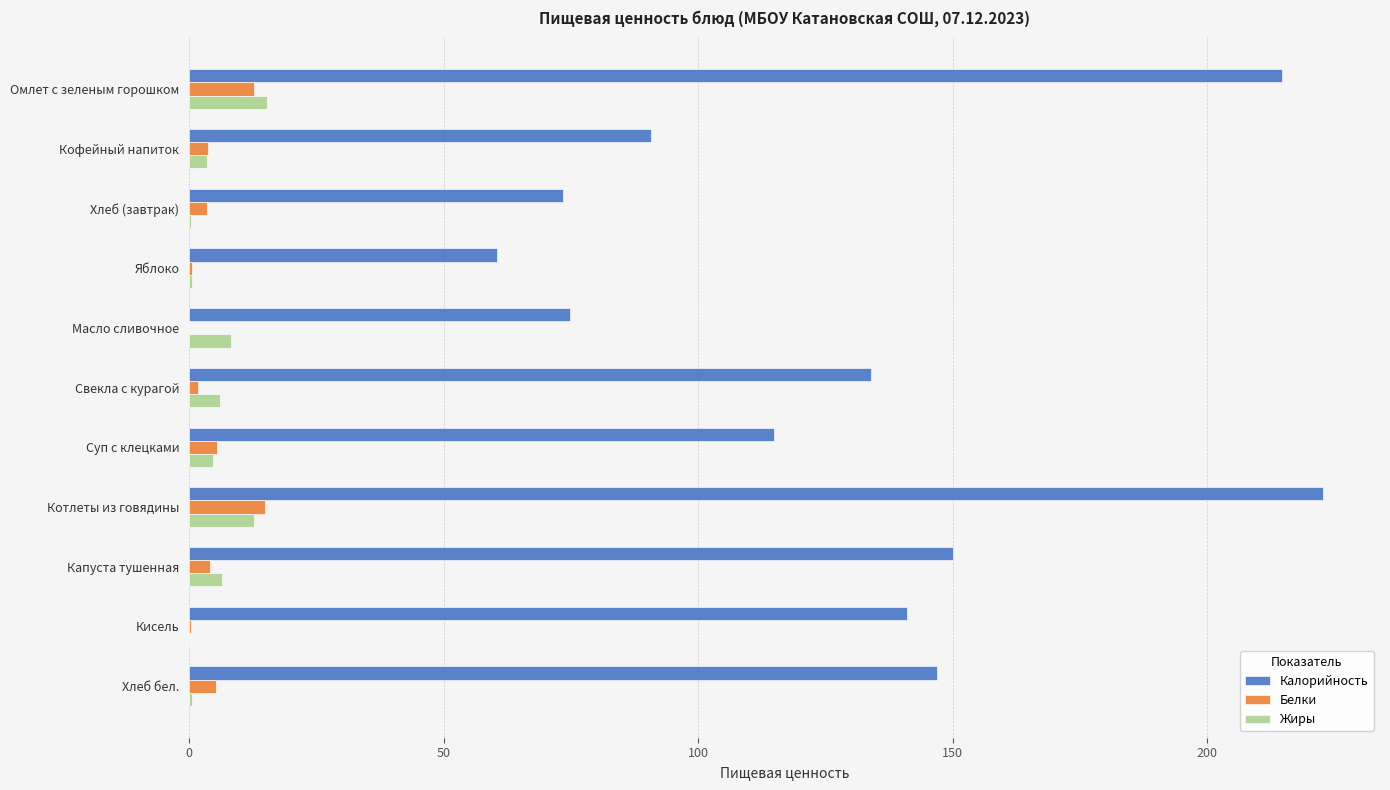

What is the sum of all Белки values?

53.2